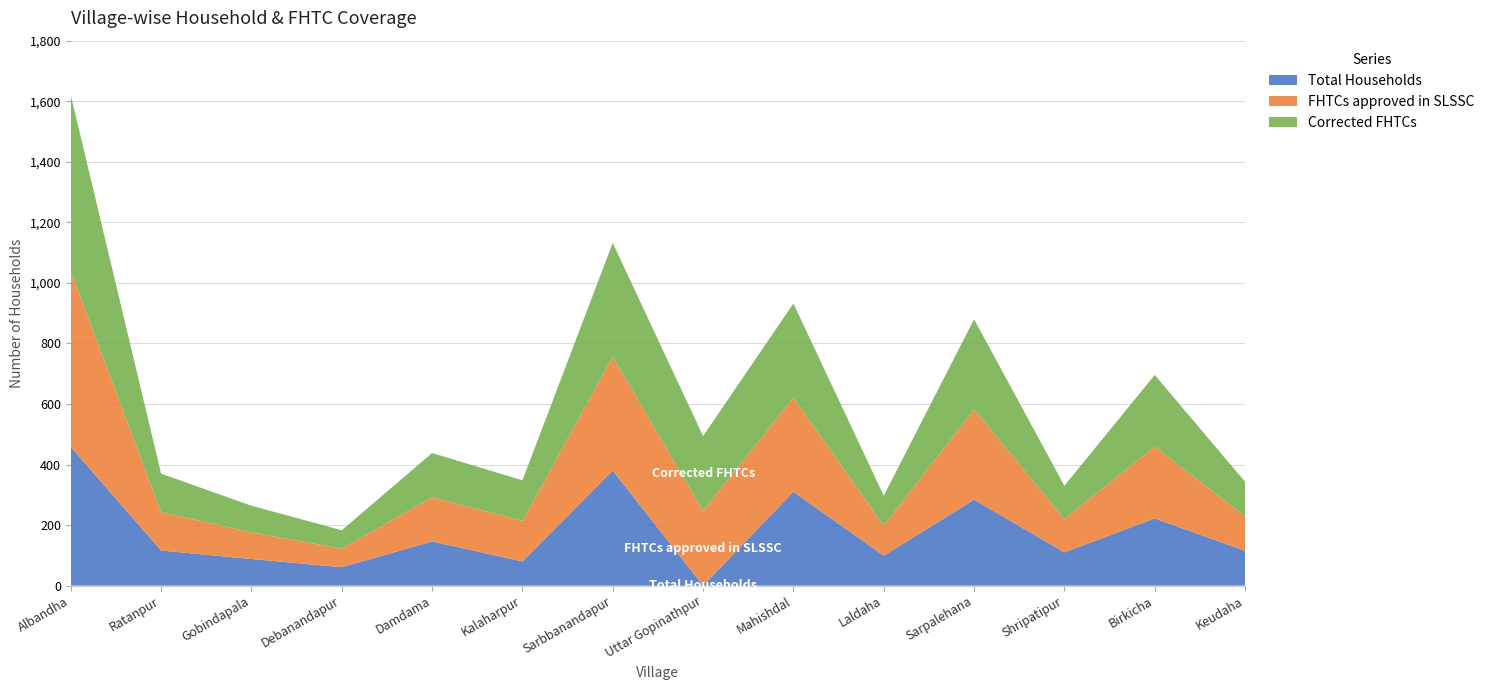

Reading left to right, what are all the values shown in this chart?

Total Households: 458	116	88	61	146	80	380	0	310	99	284	110	222	115
FHTCs approved in SLSSC: 581	127	88	61	146	134	376	247	311	99	298	110	237	114
Corrected FHTCs: 581	127	88	61	146	134	376	247	311	99	298	110	237	114